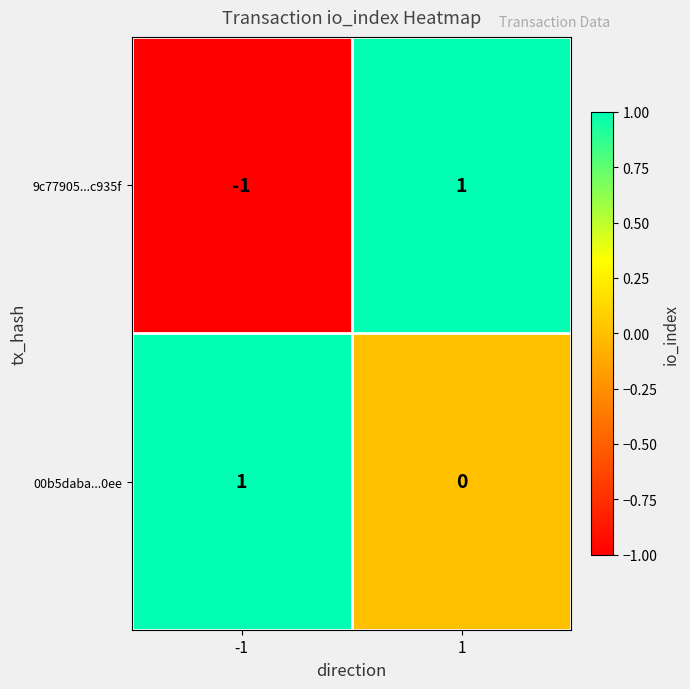

Reading left to right, extract all data points from this chart.

9c77905...c935f: -1	1
00b5daba...0ee: 1	0